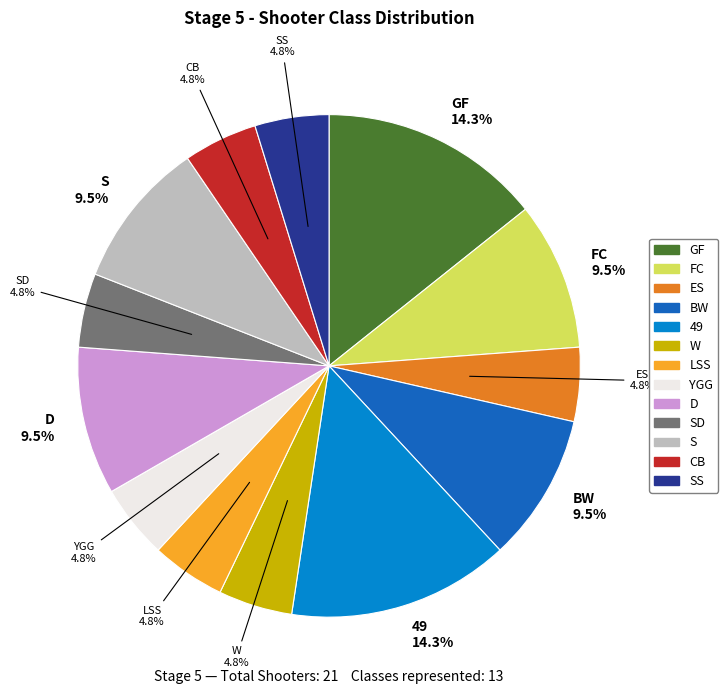

Do S and YGG together represent more than half of the pie?

No